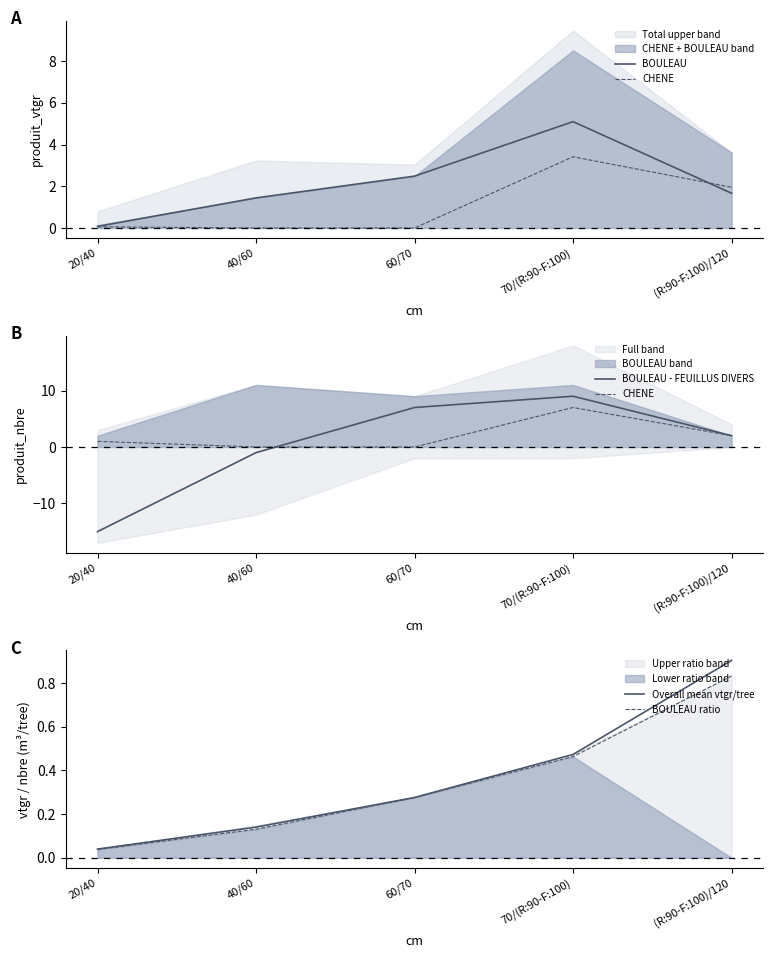

List the labels in order of BOULEAU - FEUILLUS DIVERS value, largest first.

70/(R:90-F:100), 60/70, (R:90-F:100)/120, 40/60, 20/40